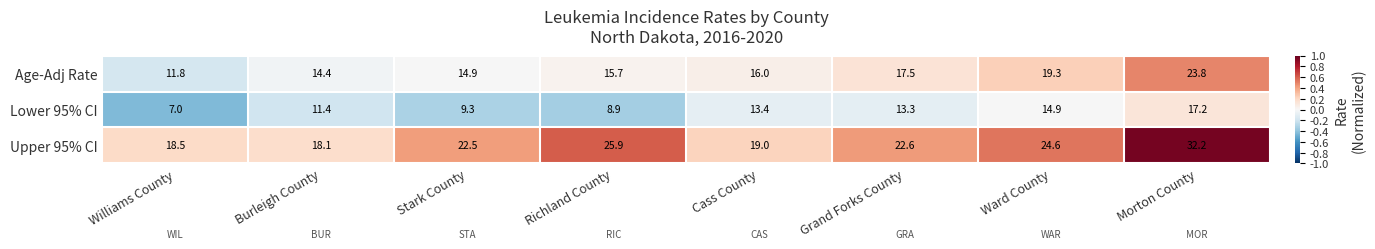

What is the total value across all series at Morton County?

73.2